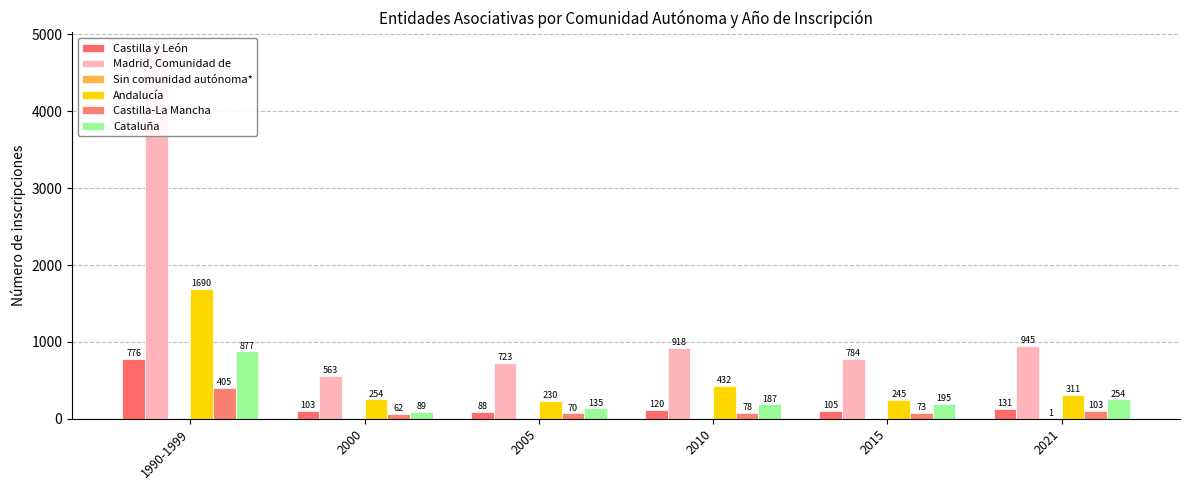

Between 2010 and 1990-1999, which is larger?

1990-1999